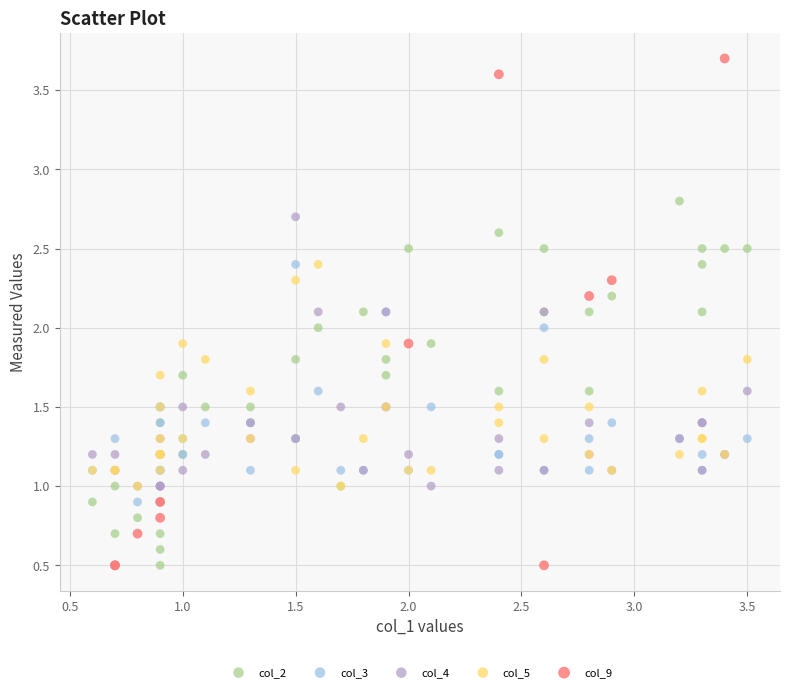

Which series has the largest Y range (max minus min)?

col_9